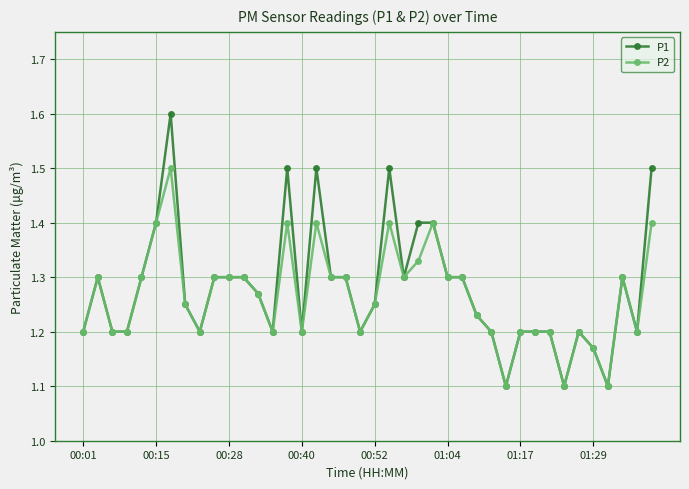

True or false: P2 has more than 0 interior local peaks.

True